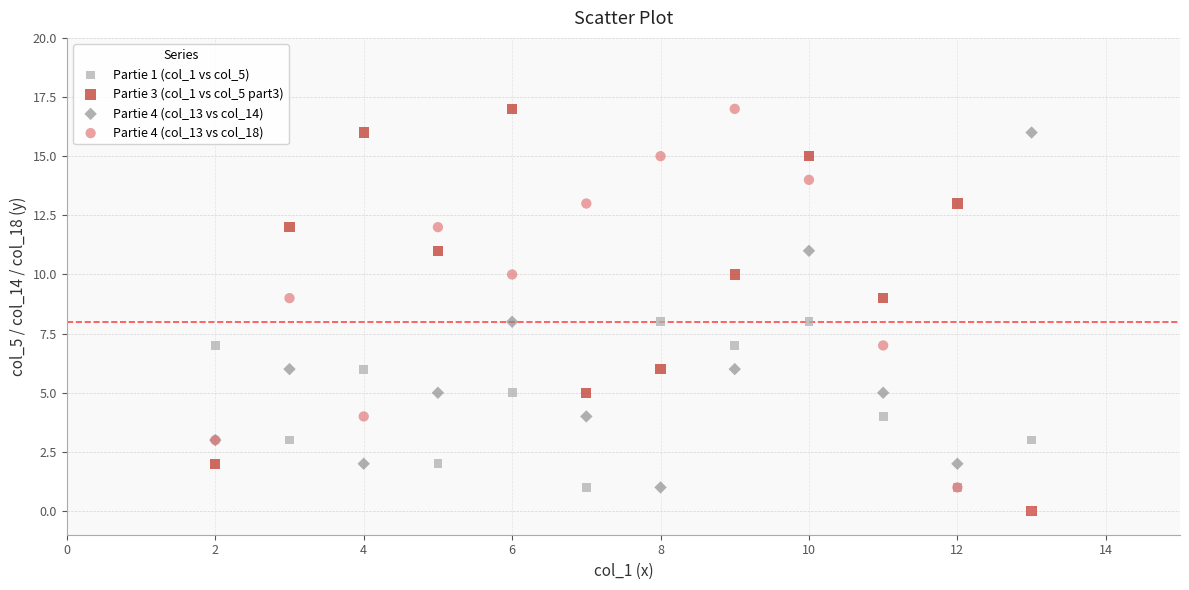

What are all the series names shown in the legend?

Partie 1 (col_1 vs col_5), Partie 3 (col_1 vs col_5 part3), Partie 4 (col_13 vs col_14), Partie 4 (col_13 vs col_18)